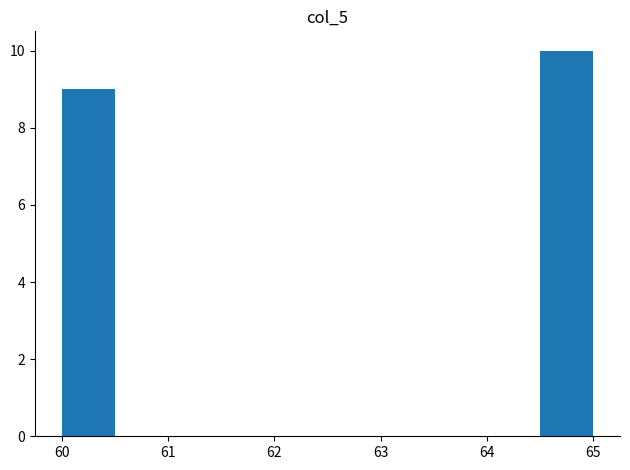

Over which range of the x-axis is the bar tallest?

64.5 to 65.0